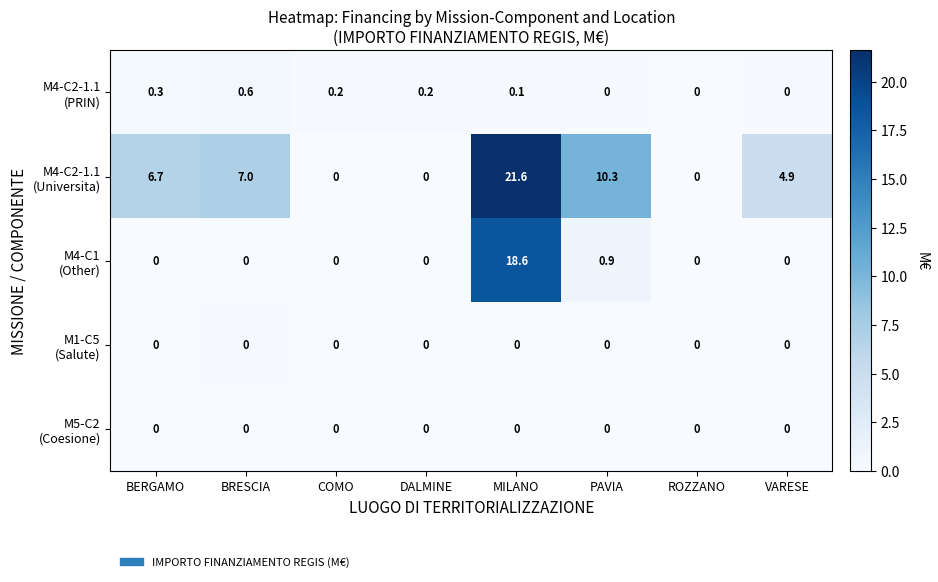

Which category has the highest value across all series?

MILANO